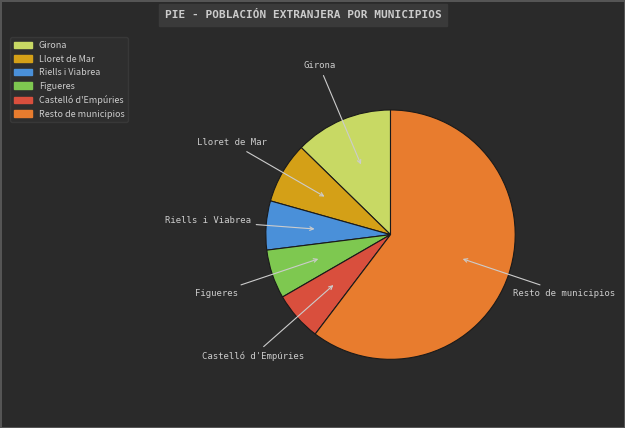

Combined, do Riells i Viabrea and Castelló d'Empúries account for over 50%?

No